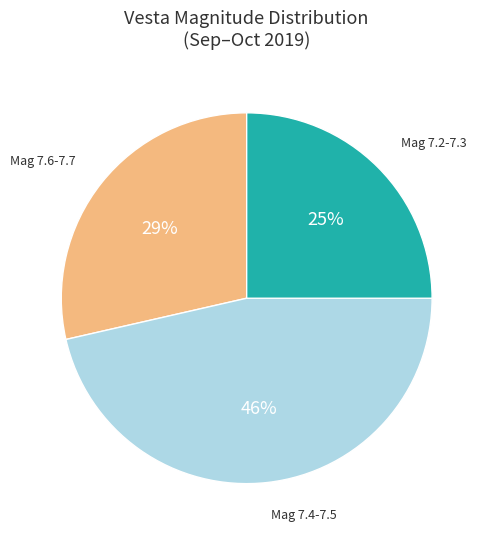

Does any single category account for the majority?

No